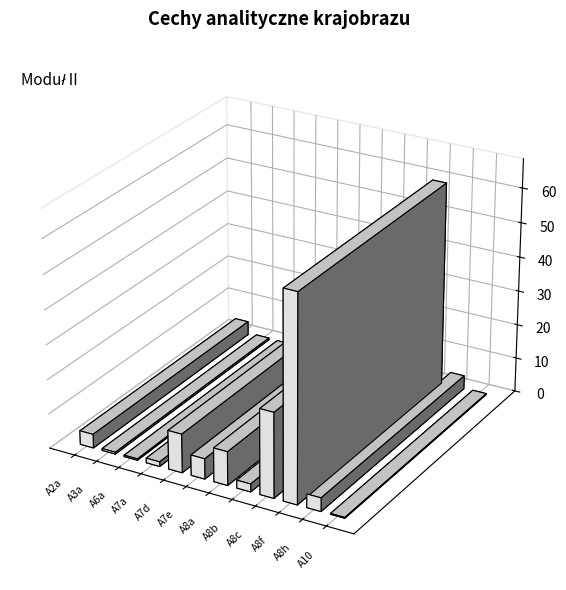

What is the average value?

10.3